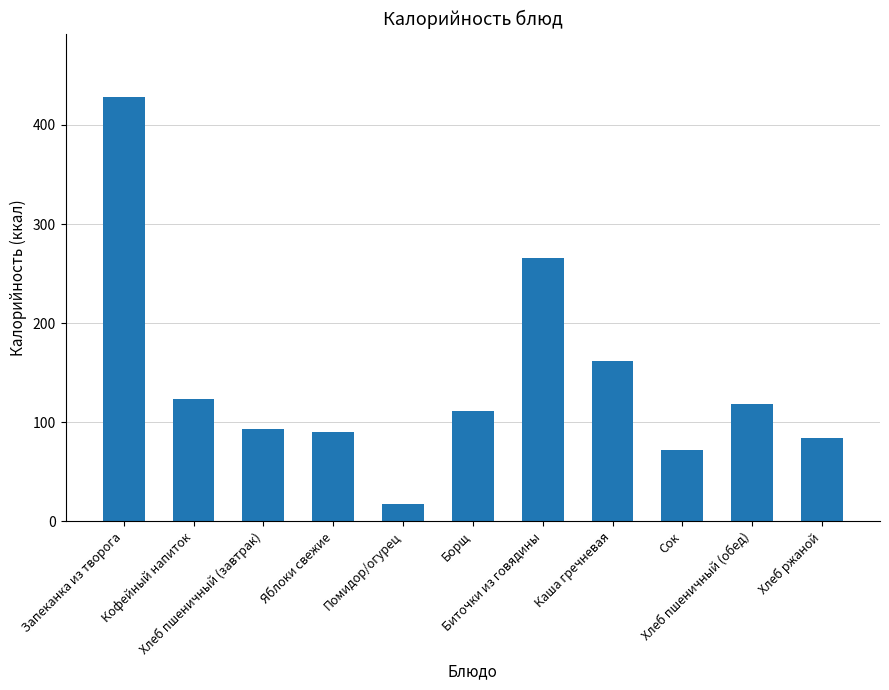

What is the value of the 2nd bar from the left?

123